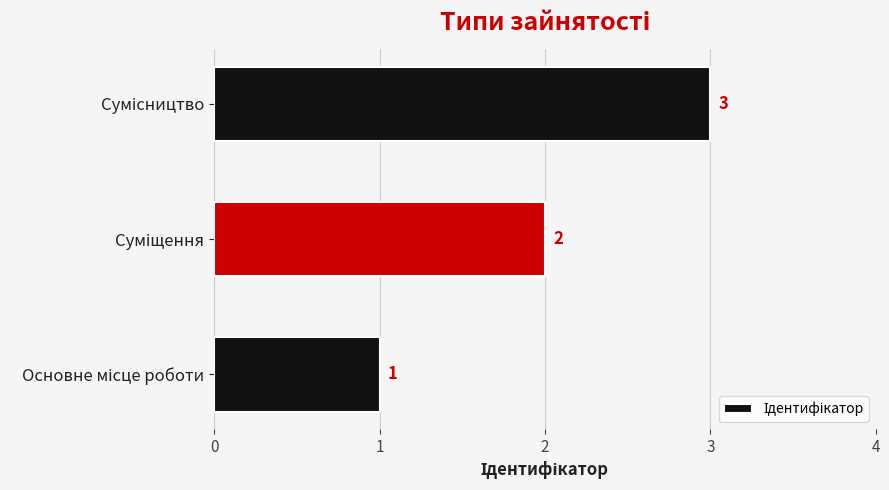

What is the sum of all values?

6